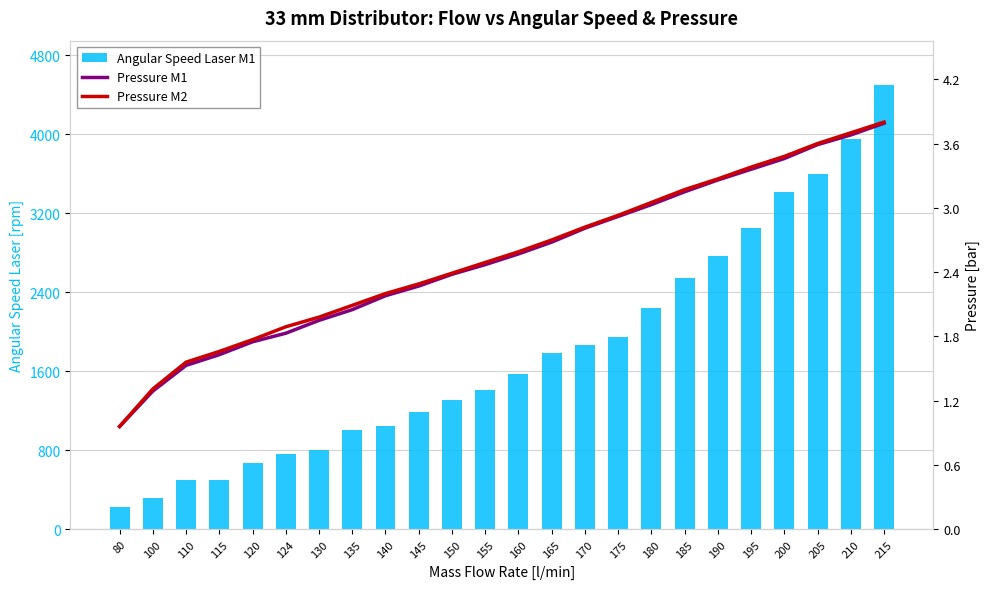

What is the difference between the Angular Speed Laser M1 values at 210 and 80?

3720.0